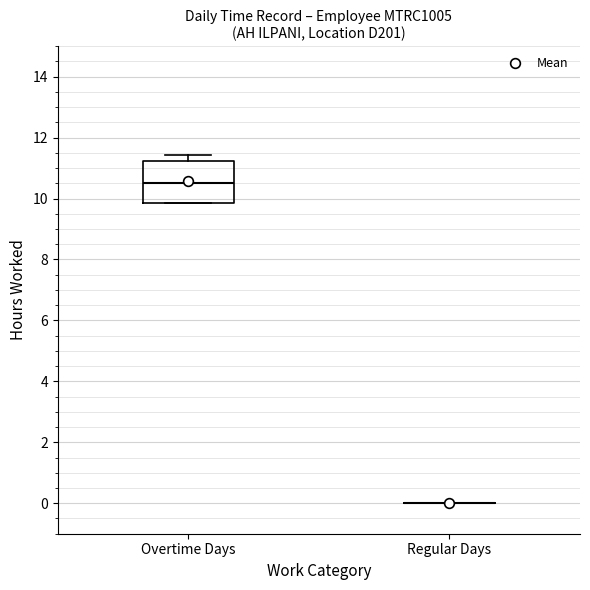

Where is the lower edge of the box for Overtime Days on the y-axis? The values are not printed on the chart, so give them approximately, as read against the axis.

9.8